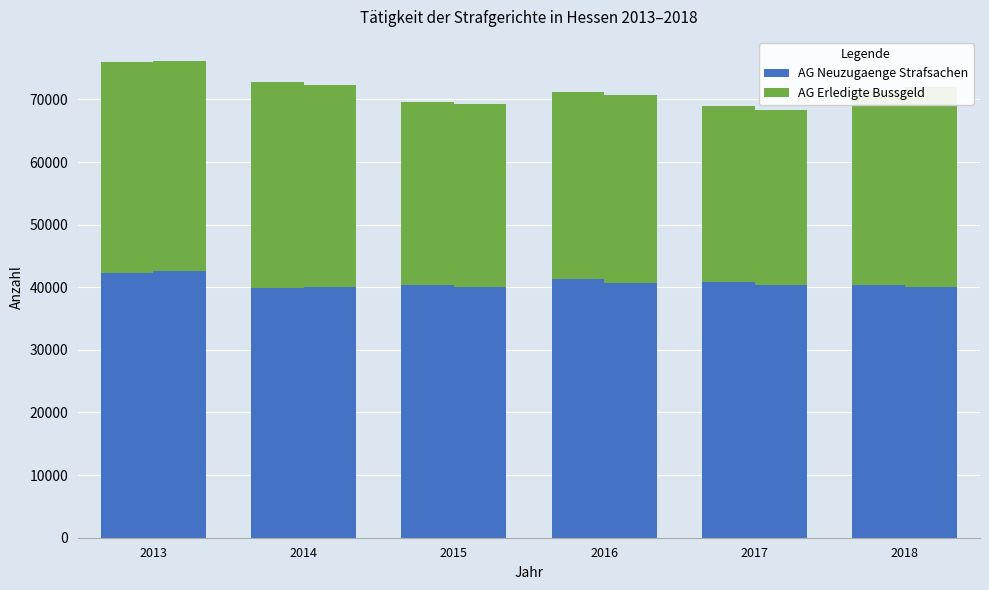

Reading right to left, what are all the values shown in this chart?

AG Neuzugaenge Strafsachen: 2018=40410	2017=40861	2016=41252	2015=40284	2014=39907	2013=42209
AG Erledigte Bussgeld: 2018=30583	2017=28134	2016=29914	2015=29317	2014=32940	2013=33814